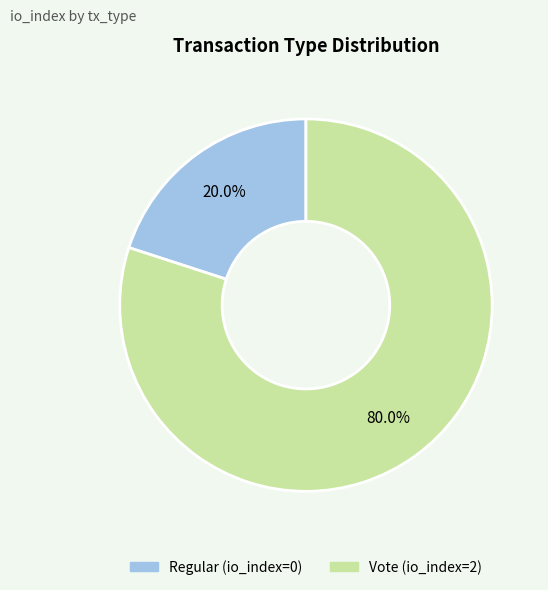

To the nearest percent, what percentage of the pie is Vote?

80%